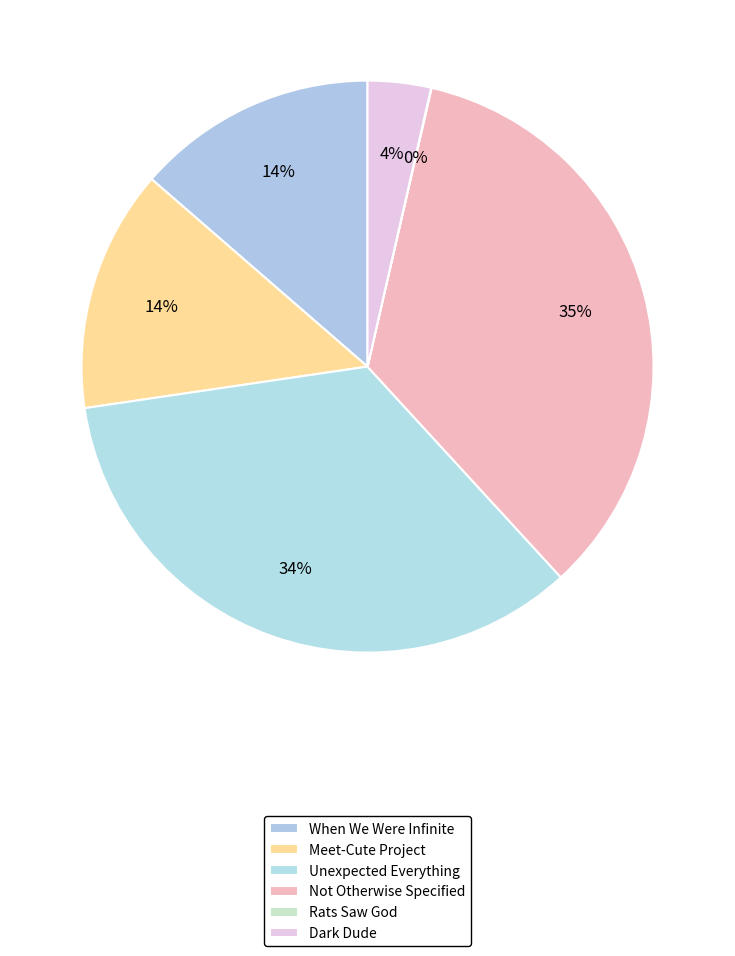

To the nearest percent, what is the difference between the largest and smallest slice percentages?

35%